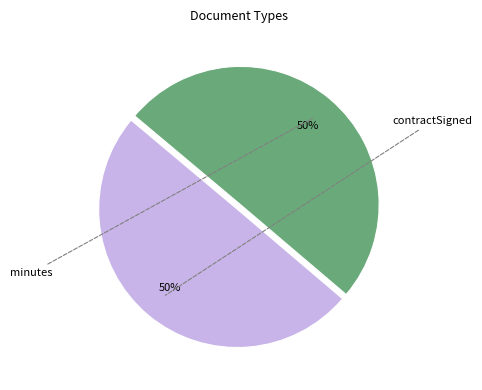

What percentage is the minutes slice, to the nearest percent?

50%